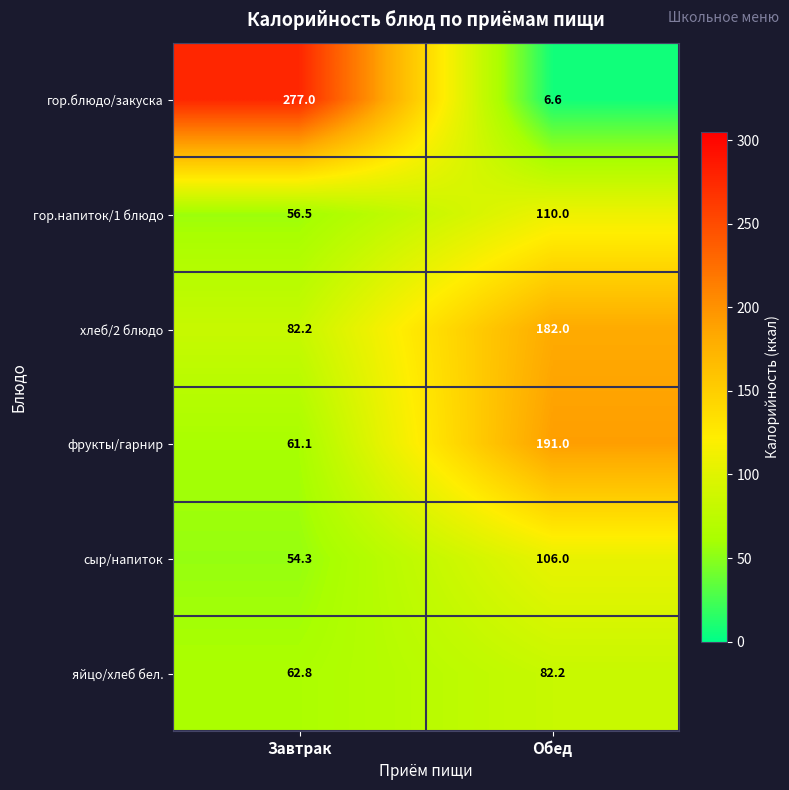

Where is яйцо/хлеб бел. nearest to the value 72?

Завтрак